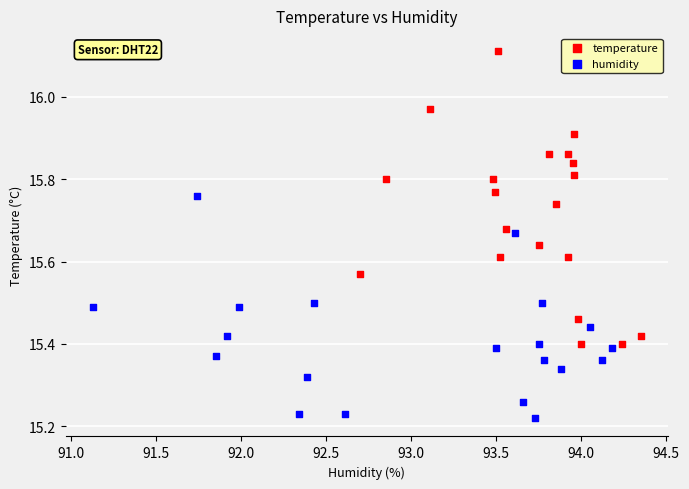

Which series has the widest spread of Y values?

temperature